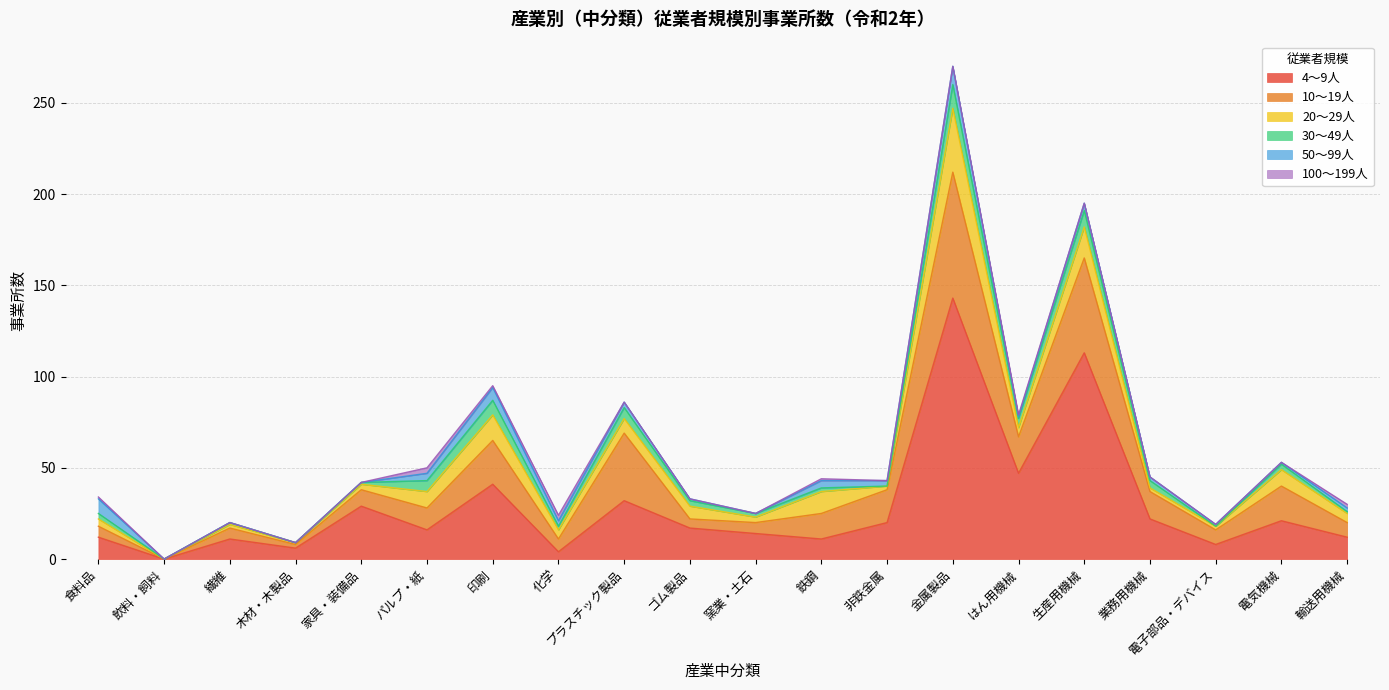

What is the label of the 12th point from the right?

プラスチック製品